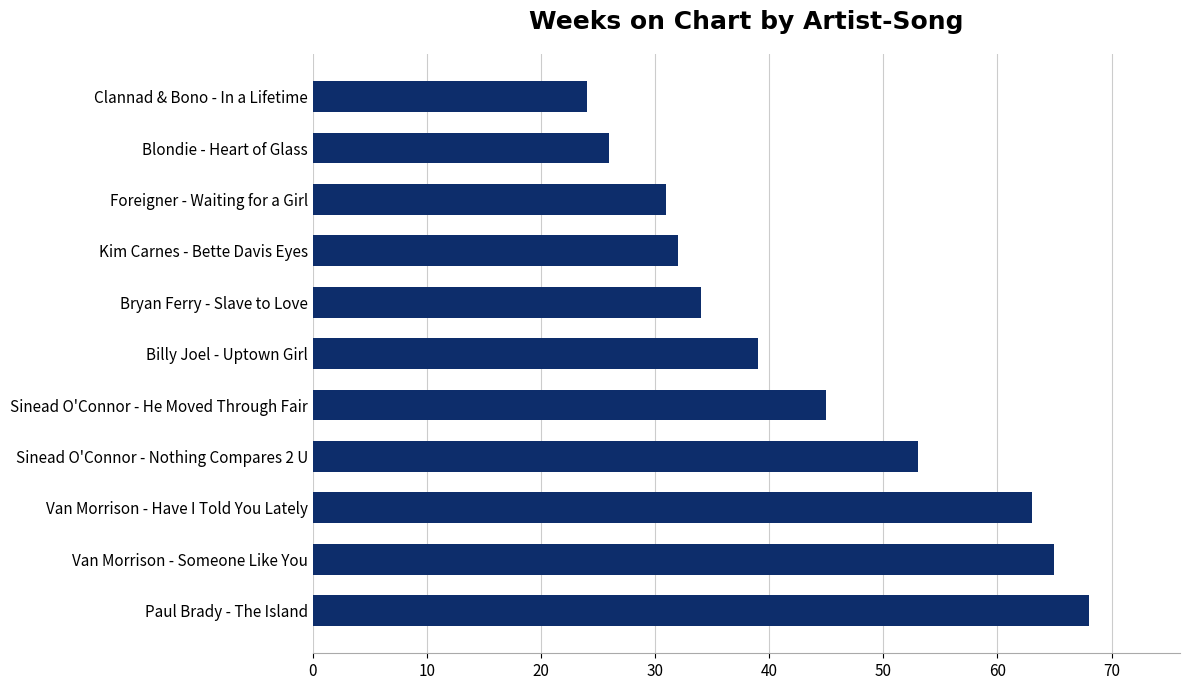

Rank the categories by value from highest to lowest.

Paul Brady - The Island, Van Morrison - Someone Like You, Van Morrison - Have I Told You Lately, Sinead O'Connor - Nothing Compares 2 U, Sinead O'Connor - He Moved Through Fair, Billy Joel - Uptown Girl, Bryan Ferry - Slave to Love, Kim Carnes - Bette Davis Eyes, Foreigner - Waiting for a Girl, Blondie - Heart of Glass, Clannad & Bono - In a Lifetime